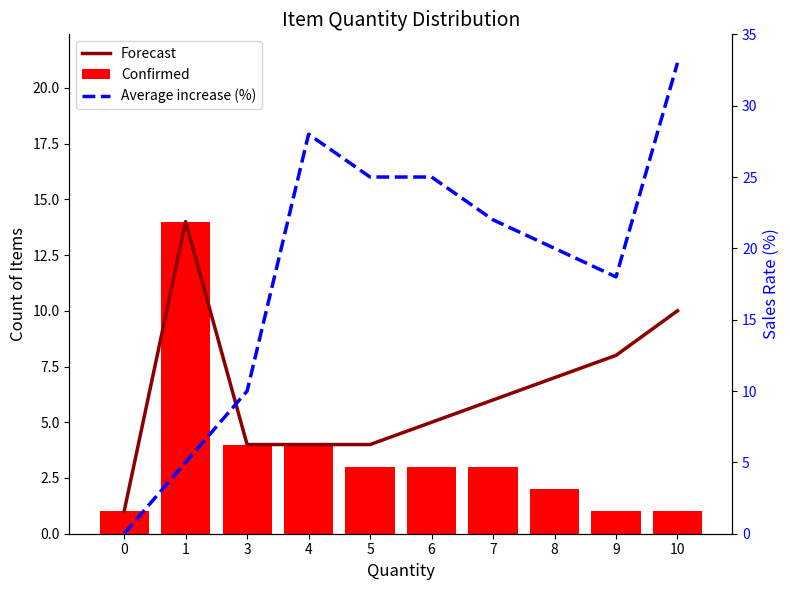

Where does the Confirmed series first go above 3?

1